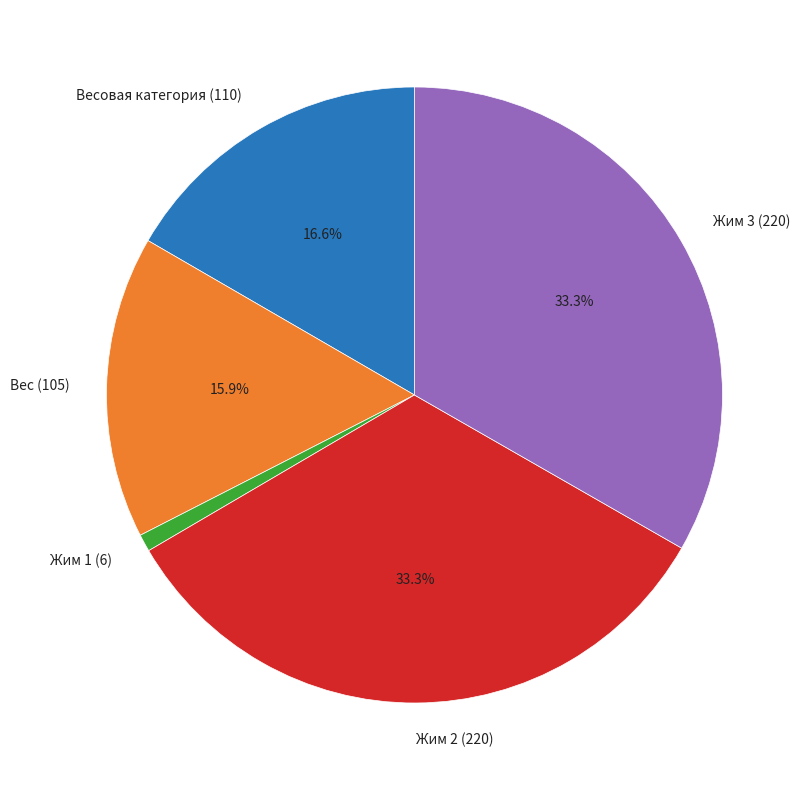

Which category has the smallest portion of the pie?

Жим 1 (6)